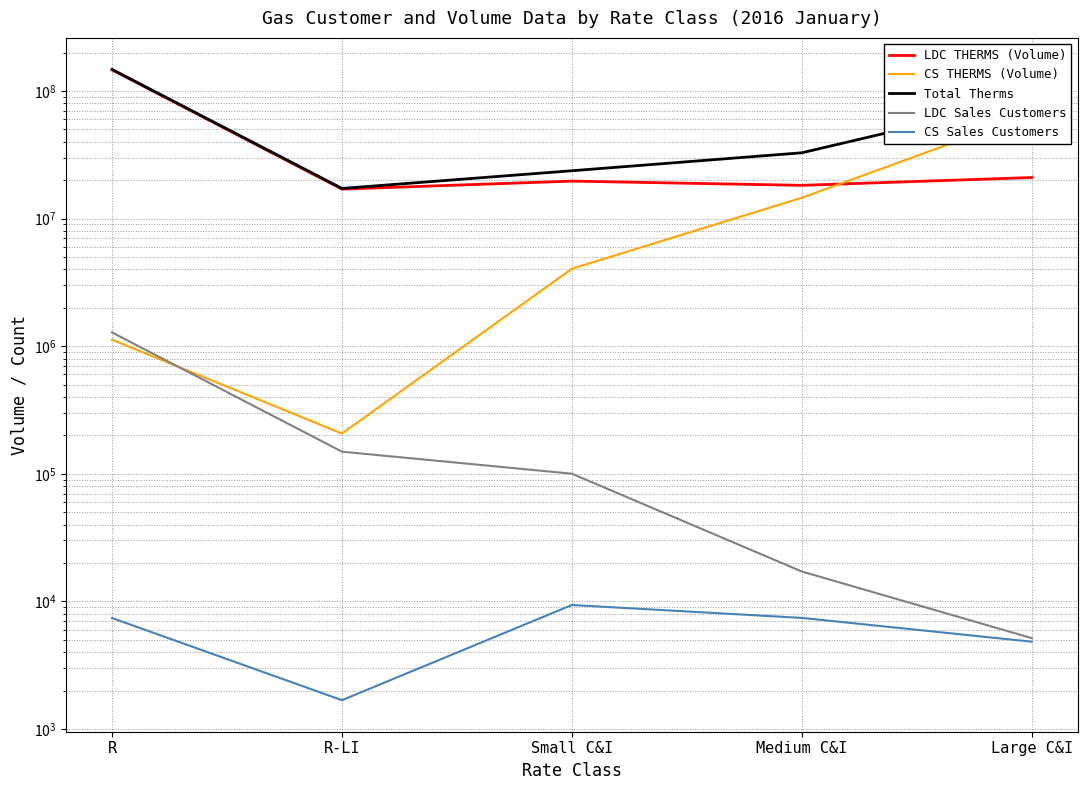

Does the chart have visible grid lines?

Yes